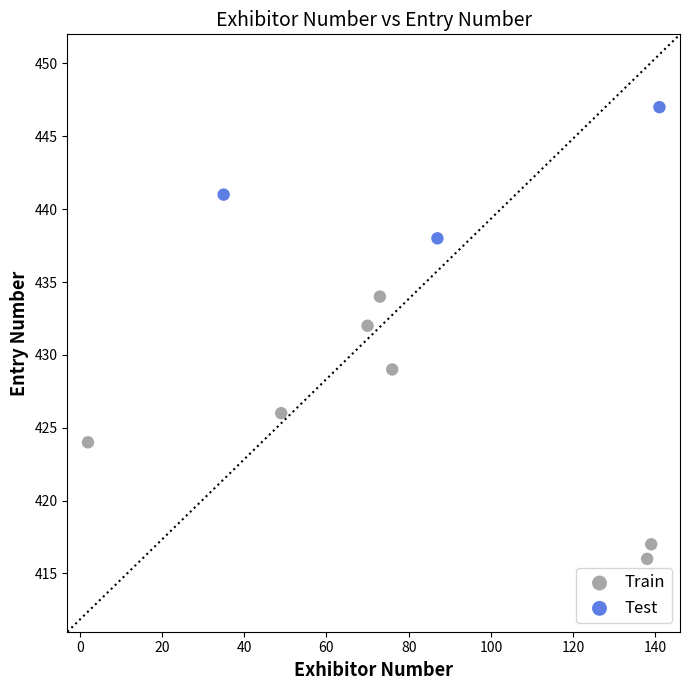

Which series has the widest spread of Y values?

Train